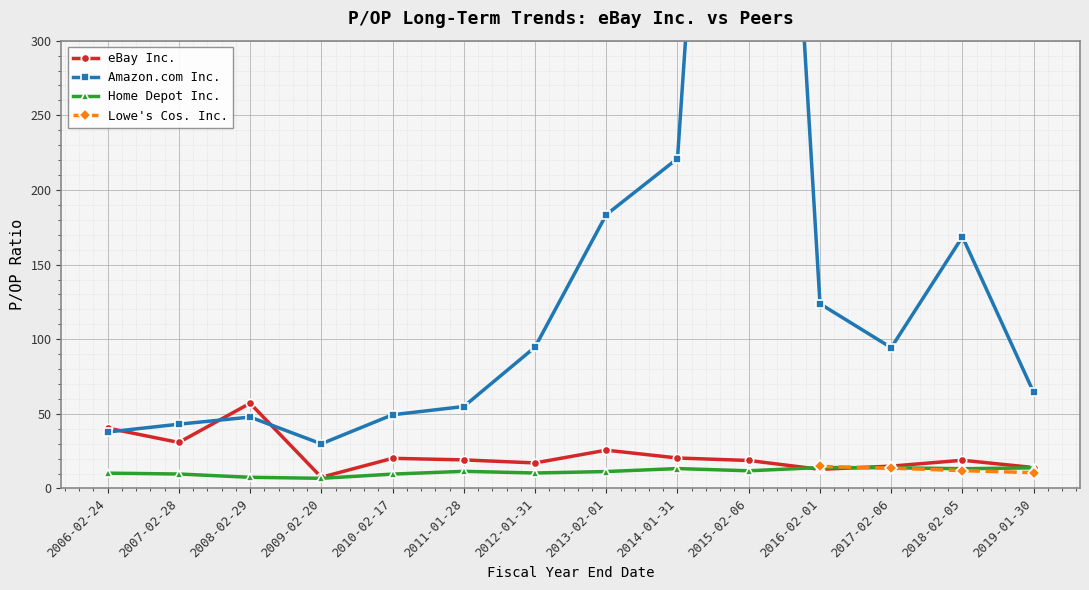

What is the label of the 3rd point from the left?

2008-02-29